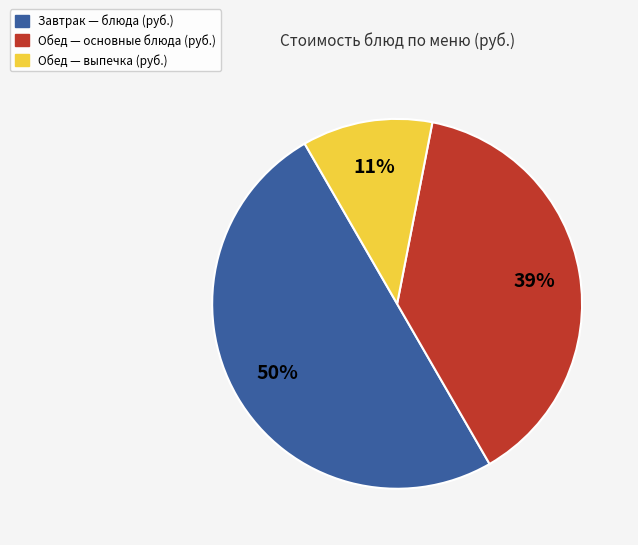

How many slices are in this pie chart?

3